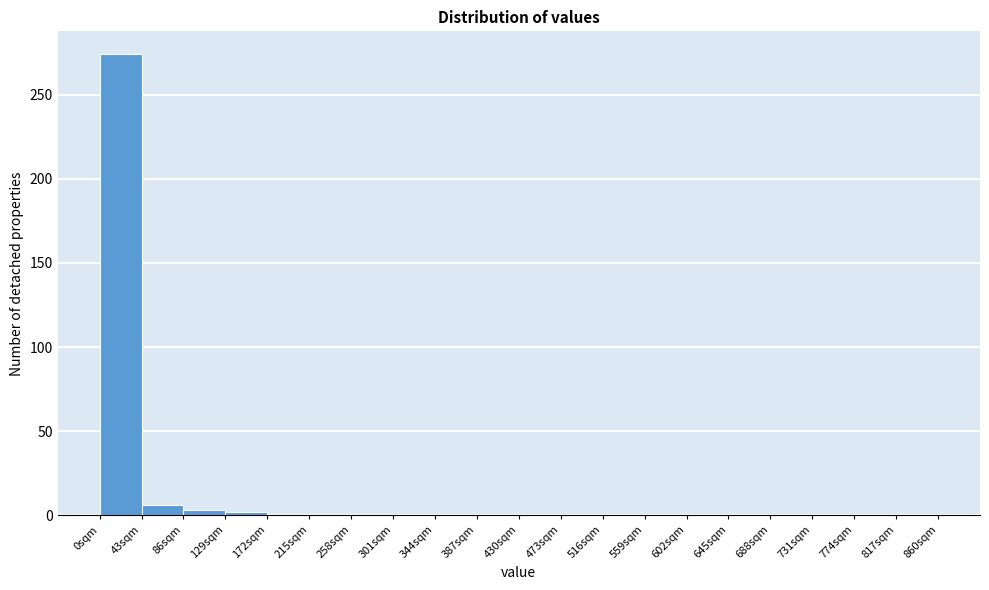

Reading left to right, transcribe this chart: for each bar, give the range it covers on the x-axis and its height. Neither the bar edges nor the heights are printed on the chart, so give them approximately, as read against the axes.

0 to 43: 275
43 to 86: 5
86 to 129: under 5
129 to 172: under 5
172 to 215: under 5
215 to 258: under 5
258 to 301: under 5
301 to 344: 0
344 to 387: 0
387 to 430: 0
430 to 473: 0
473 to 516: 0
516 to 559: 0
559 to 602: 0
602 to 645: 0
645 to 688: 0
688 to 731: 0
731 to 774: 0
774 to 817: 0
817 to 860: 0